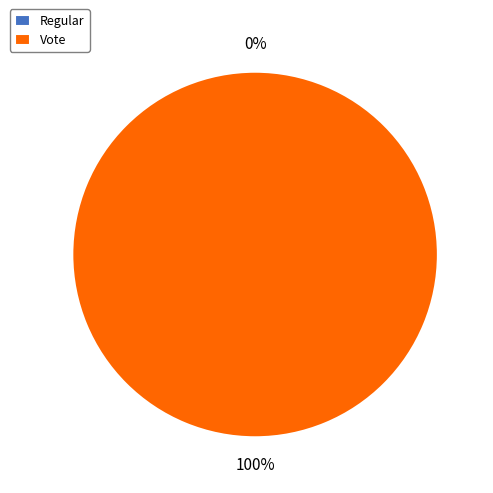

What percentage is NOT represented by Regular?

100.0%